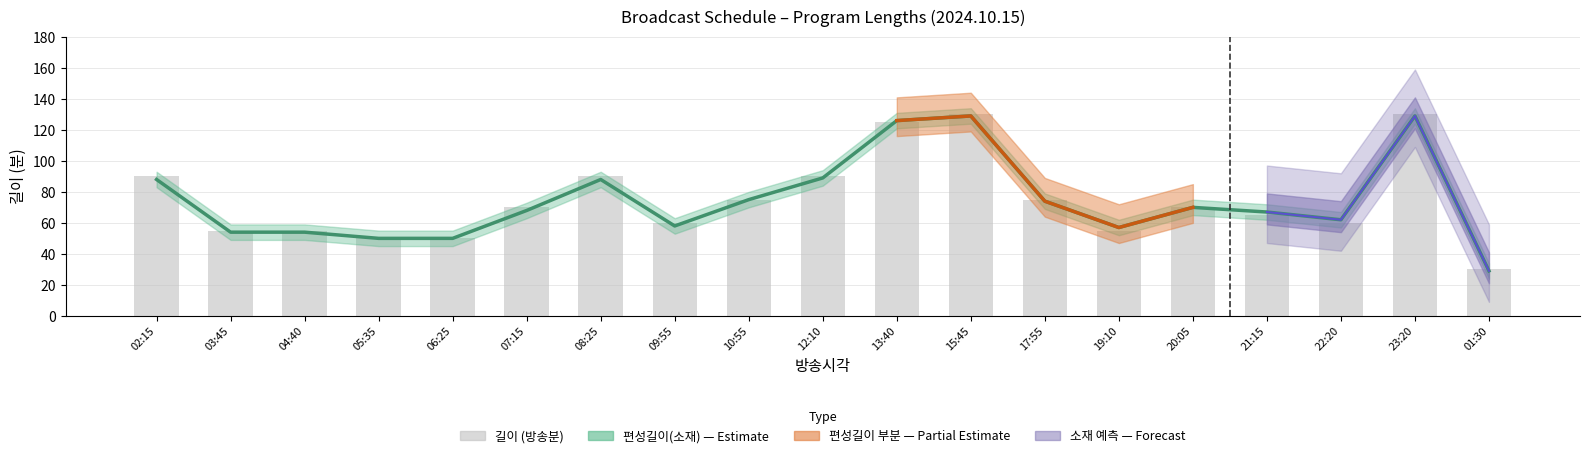

How many categories are shown in the chart?

19